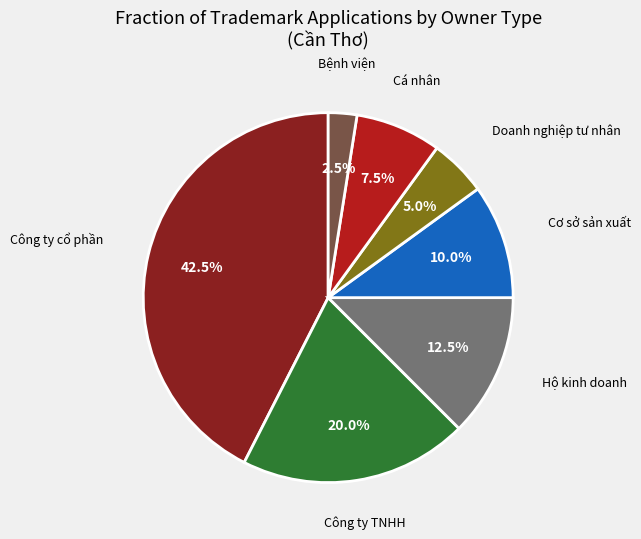

Is there a majority slice in this chart?

No